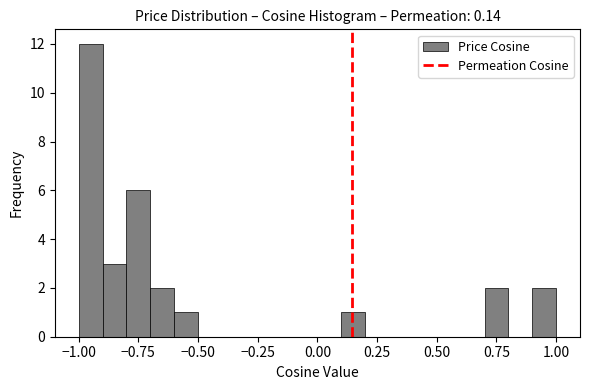

Around what value on the x-axis is the tallest bar? Give the approximate position of its centre, as read against the axis.

-0.95